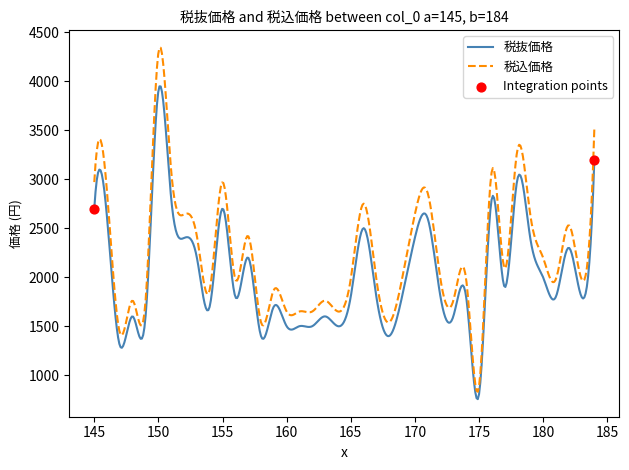

Which series has the largest total across all categories?

税込価格